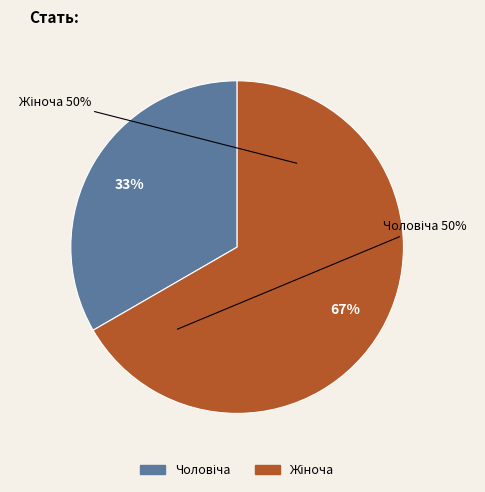

To the nearest percent, what is the average slice percentage?

50%